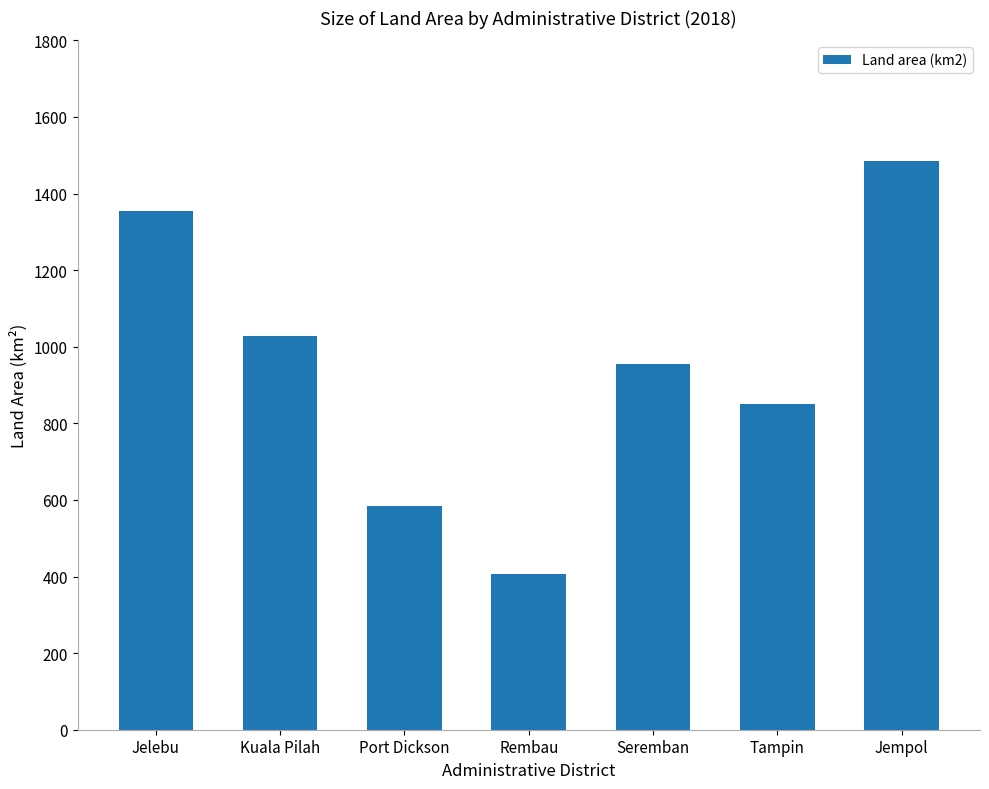

Rank the categories by value from highest to lowest.

Jempol, Jelebu, Kuala Pilah, Seremban, Tampin, Port Dickson, Rembau